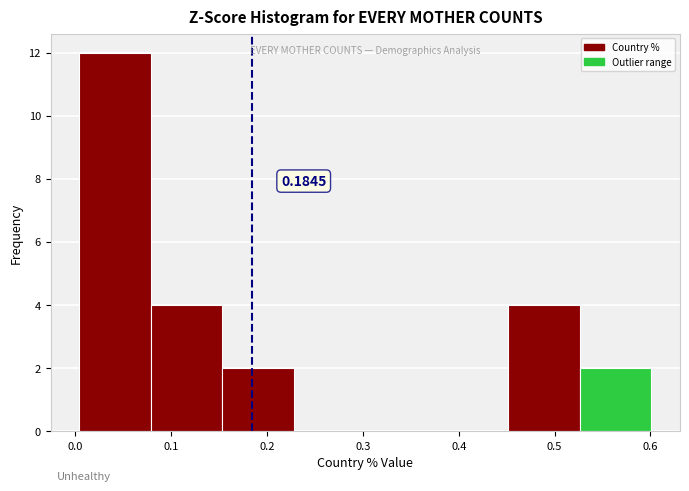

Over which range of the x-axis is the bar tallest?

0.00 to 0.08